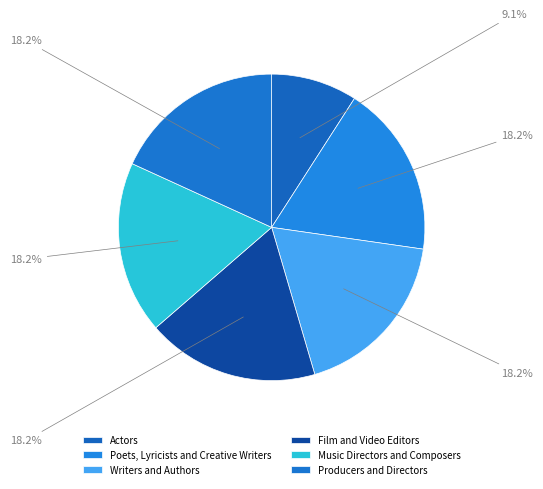

To the nearest percent, what is the difference between the largest and smallest slice percentages?

9%